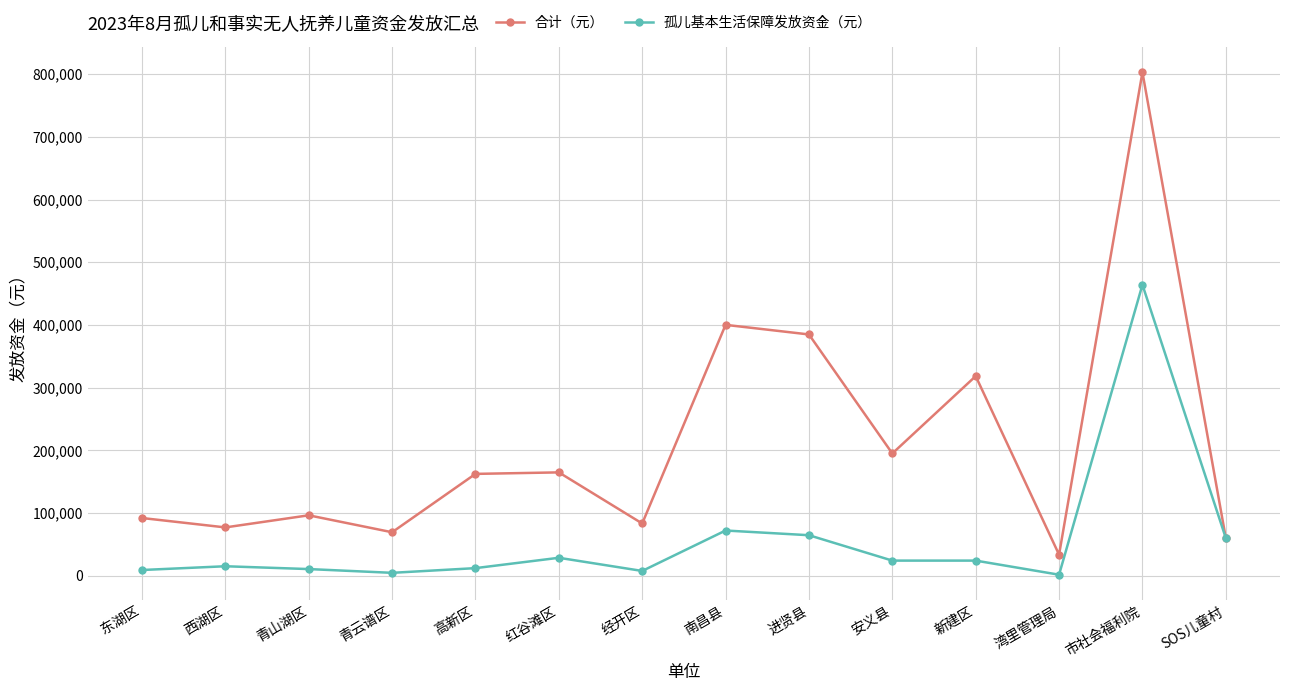

What is the smallest value displayed?

1500